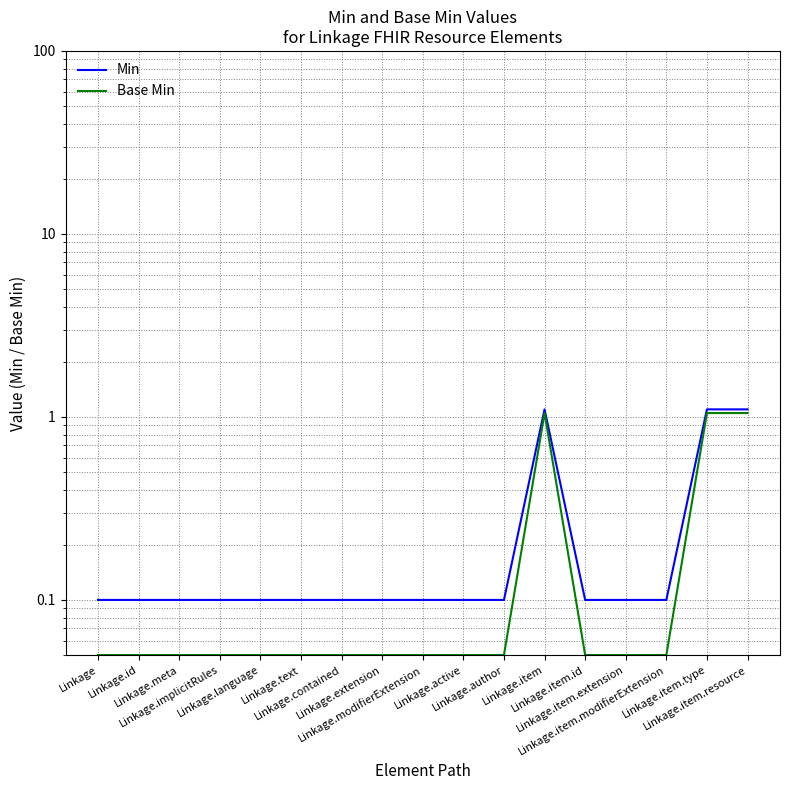

List the series in order of their overall mean, lowest first.

Base Min, Min